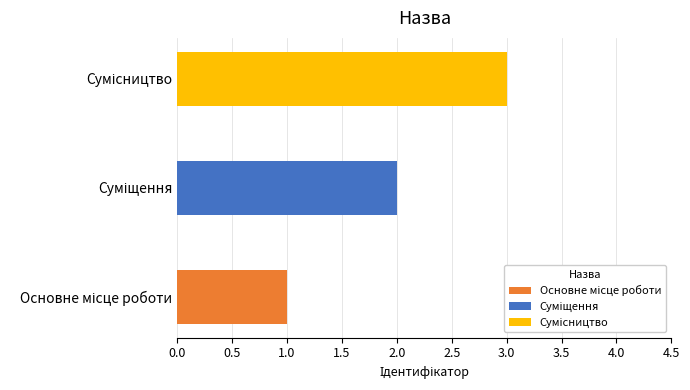

What is the maximum value shown in the chart?

3